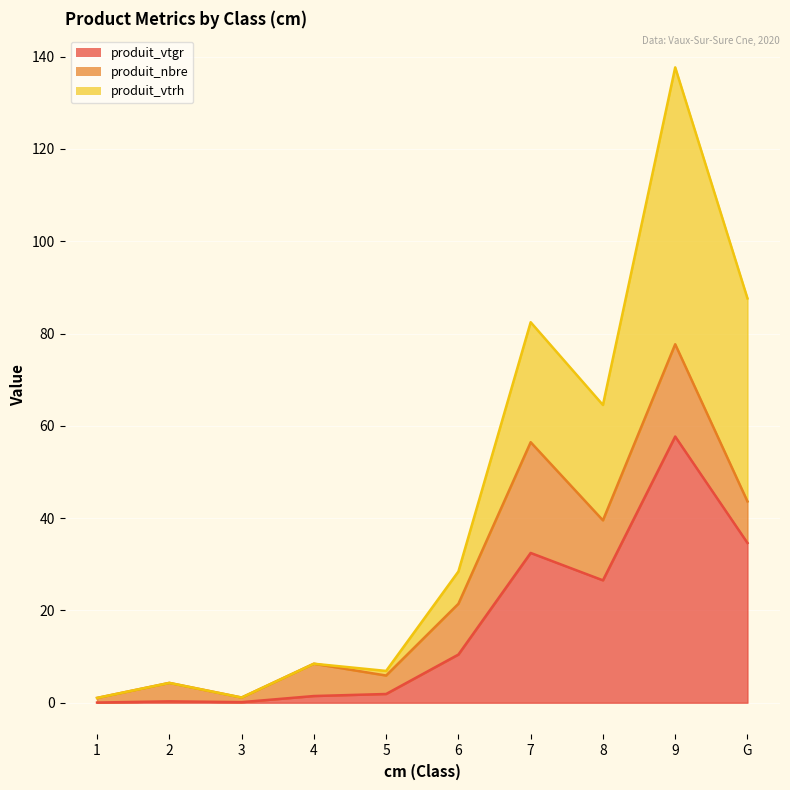

At which category is the sum across all series the highest?

9